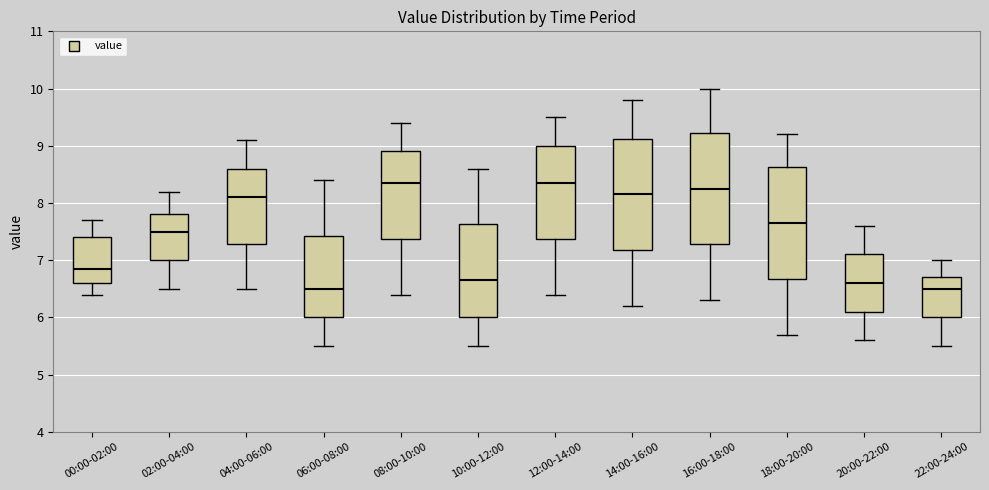

Reading left to right, transcribe this box plot: for each box, give where its median line is, the range the box spans, and where its two whiskers end, as read against the y-axis. The values are not printed on the chart, so give them approximately, as read against the axis.

00:00-02:00: median 6.9, box 6.6 to 7.4, whiskers 6.4 to 7.7
02:00-04:00: median 7.5, box 7.0 to 7.8, whiskers 6.5 to 8.2
04:00-06:00: median 8.1, box 7.3 to 8.6, whiskers 6.5 to 9.1
06:00-08:00: median 6.5, box 6.0 to 7.4, whiskers 5.5 to 8.4
08:00-10:00: median 8.4, box 7.4 to 8.9, whiskers 6.4 to 9.4
10:00-12:00: median 6.7, box 6.0 to 7.6, whiskers 5.5 to 8.6
12:00-14:00: median 8.4, box 7.4 to 9.0, whiskers 6.4 to 9.5
14:00-16:00: median 8.2, box 7.2 to 9.1, whiskers 6.2 to 9.8
16:00-18:00: median 8.3, box 7.3 to 9.2, whiskers 6.3 to 10.0
18:00-20:00: median 7.7, box 6.7 to 8.6, whiskers 5.7 to 9.2
20:00-22:00: median 6.6, box 6.1 to 7.1, whiskers 5.6 to 7.6
22:00-24:00: median 6.5, box 6.0 to 6.7, whiskers 5.5 to 7.0